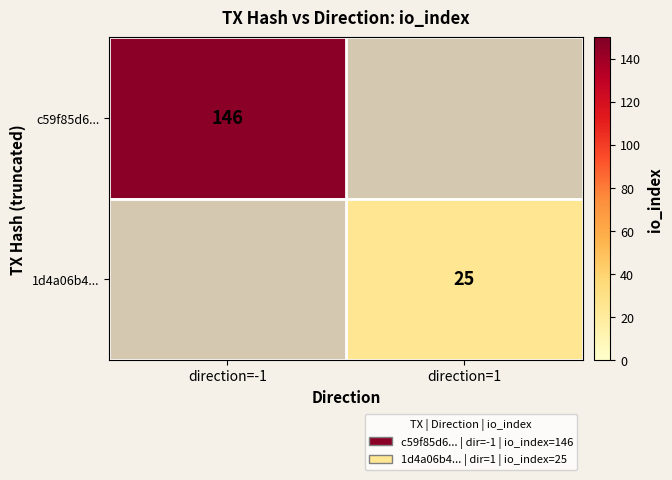

The c59f85d6... series shows 70 at direction=-1. True or false?

False